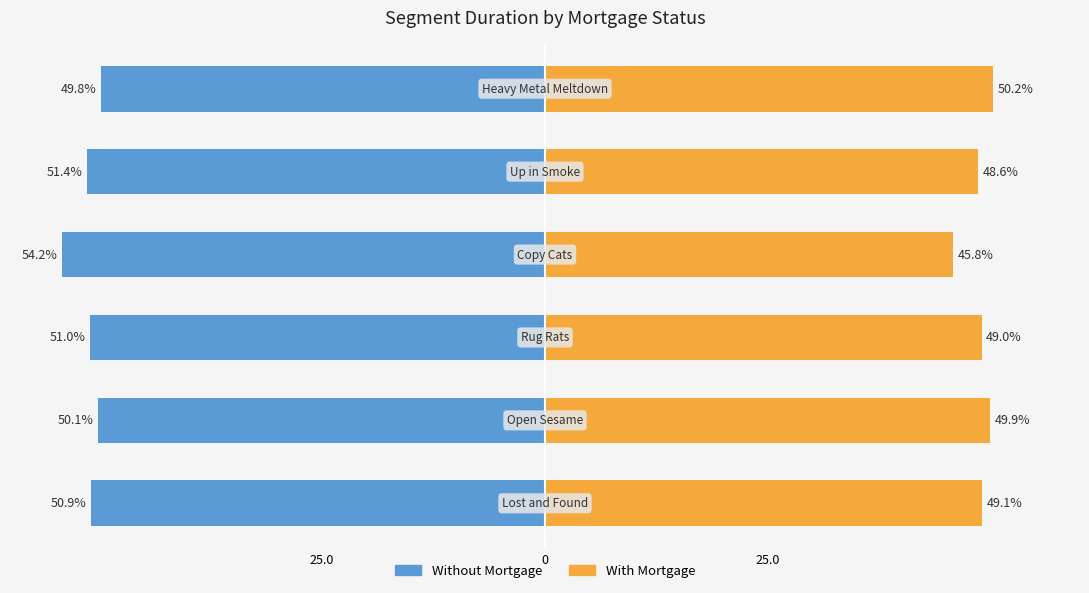

How many bars are there in total?

12